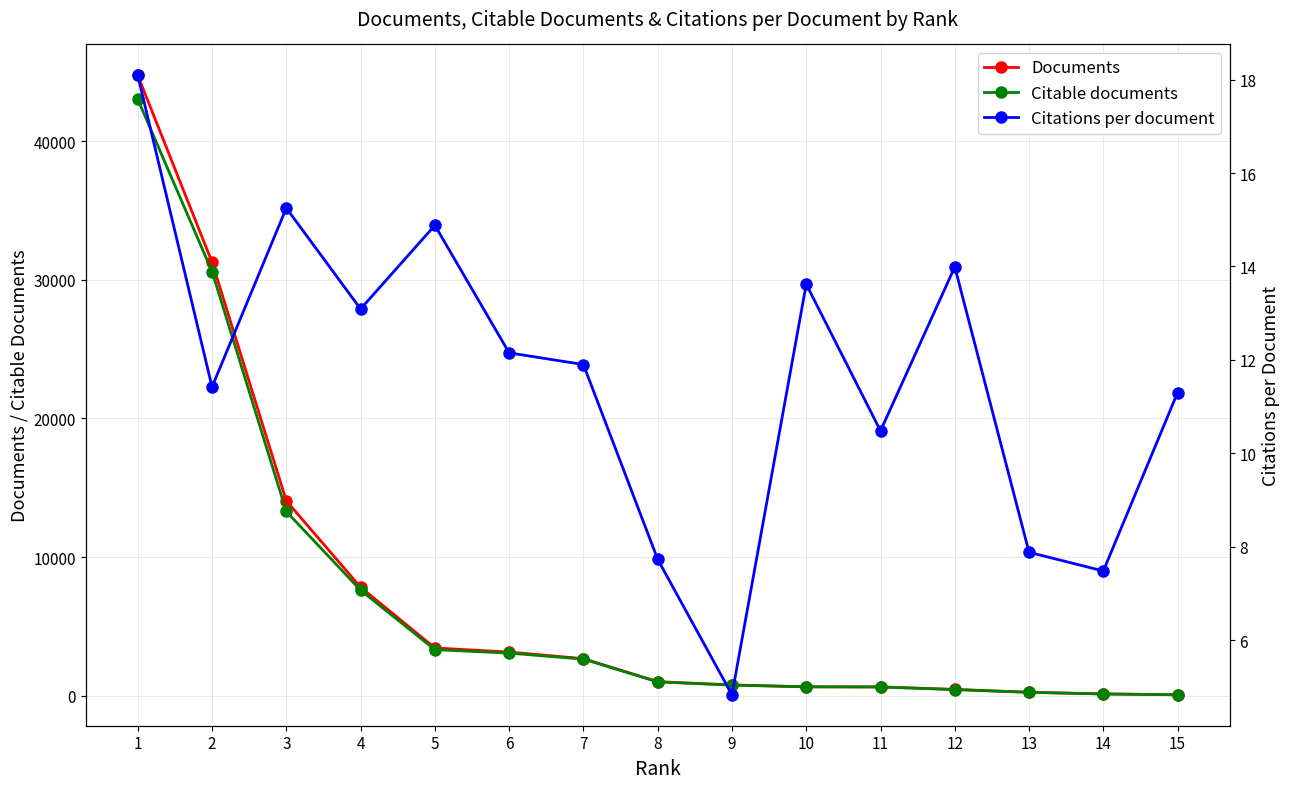

Which series has the largest total across all categories?

Documents